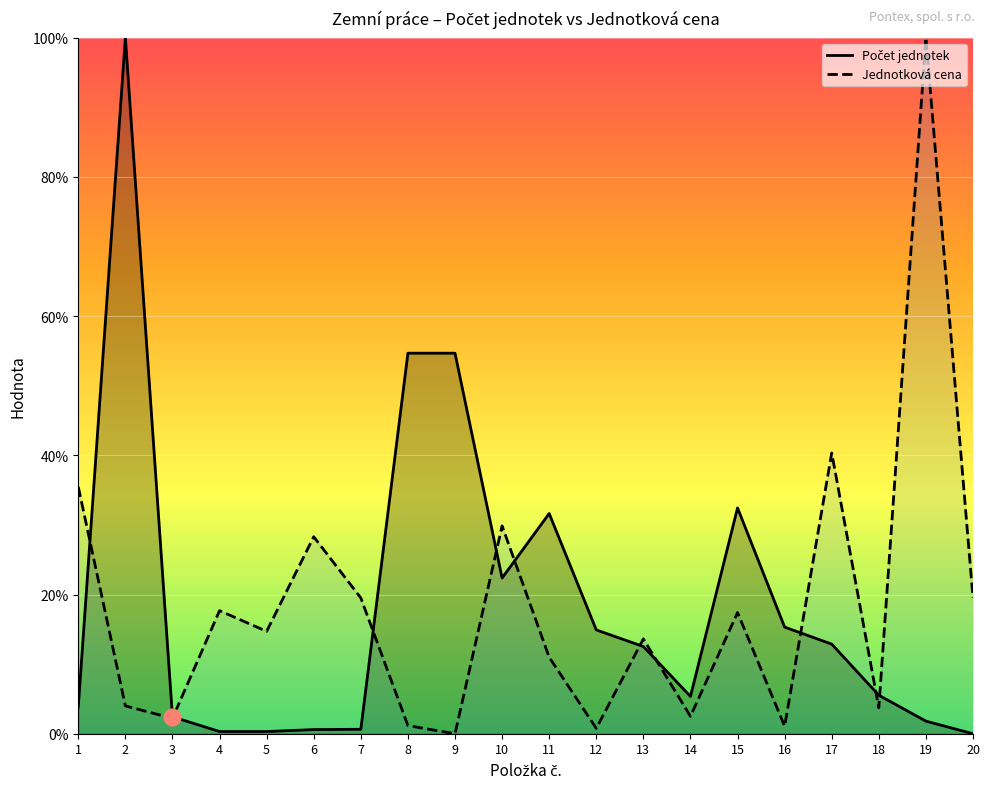

What is the difference between the maximum and minimum values in the Počet jednotek series?

100.0